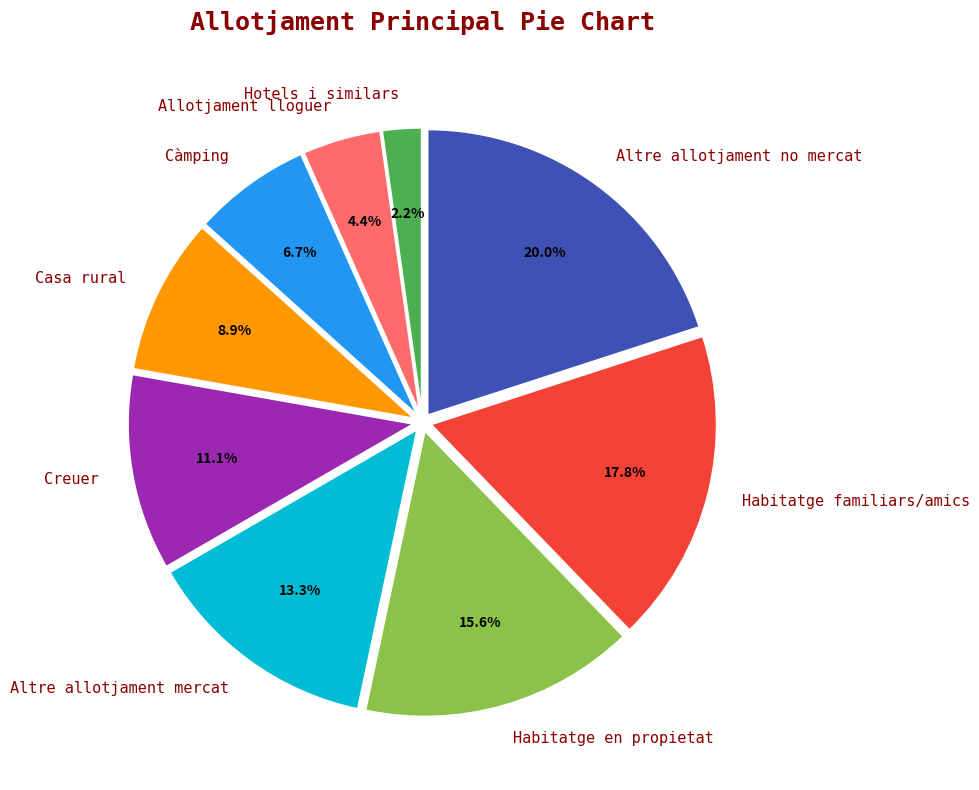

Which slice is the largest?

Altre allotjament no mercat